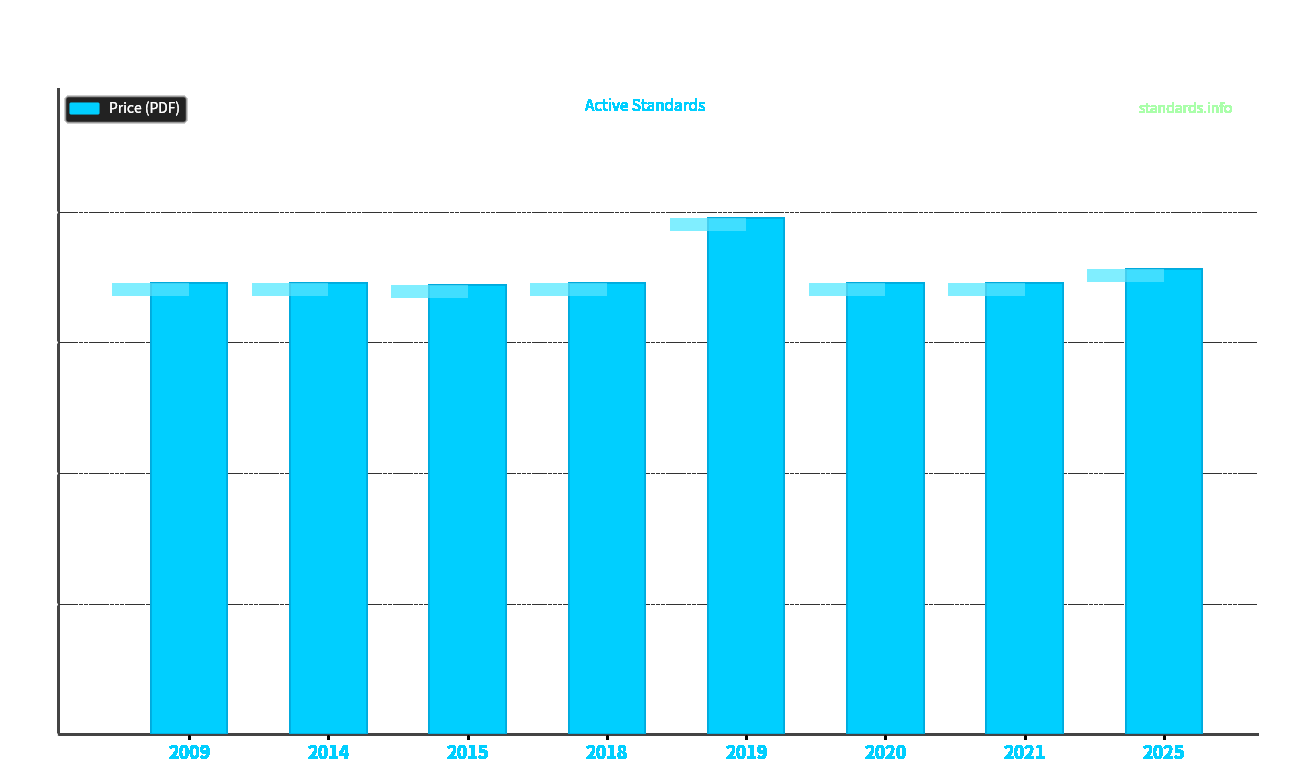

List the labels in order of value, largest first.

2019, 2025, 2009, 2014, 2018, 2020, 2021, 2015